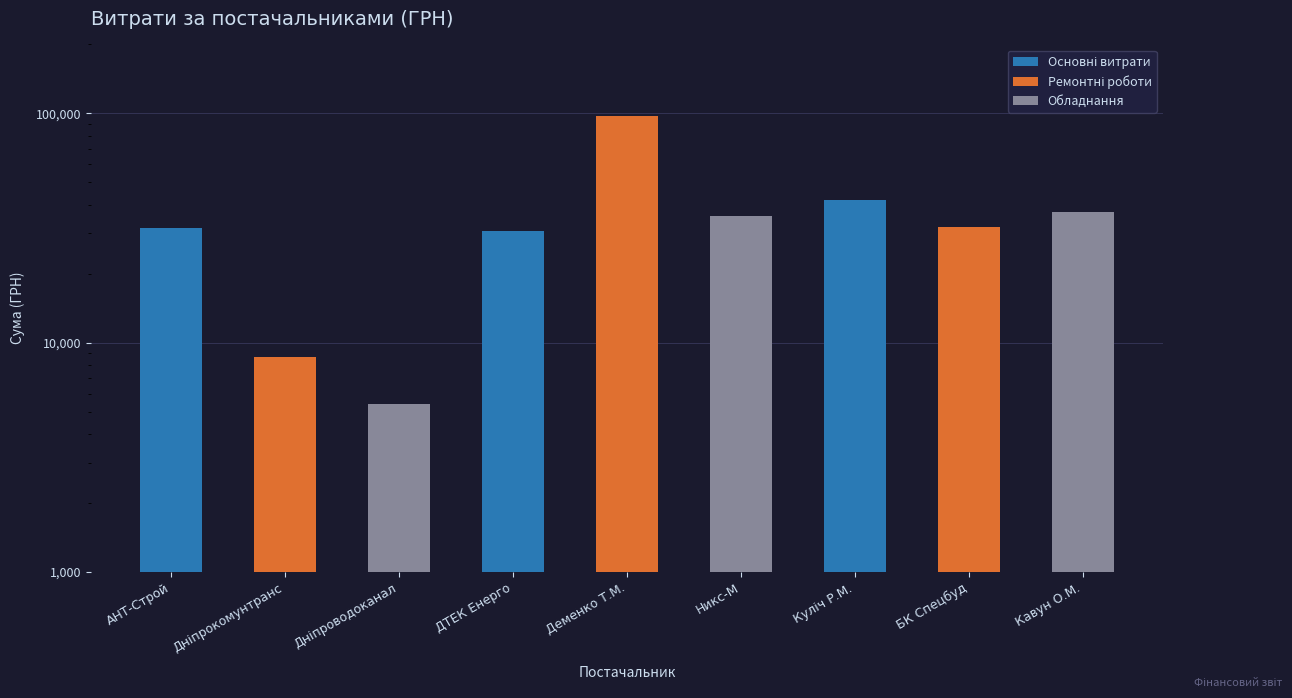

The chart shows a value of 7061.6 at Дніпроводоканал. True or false?

False